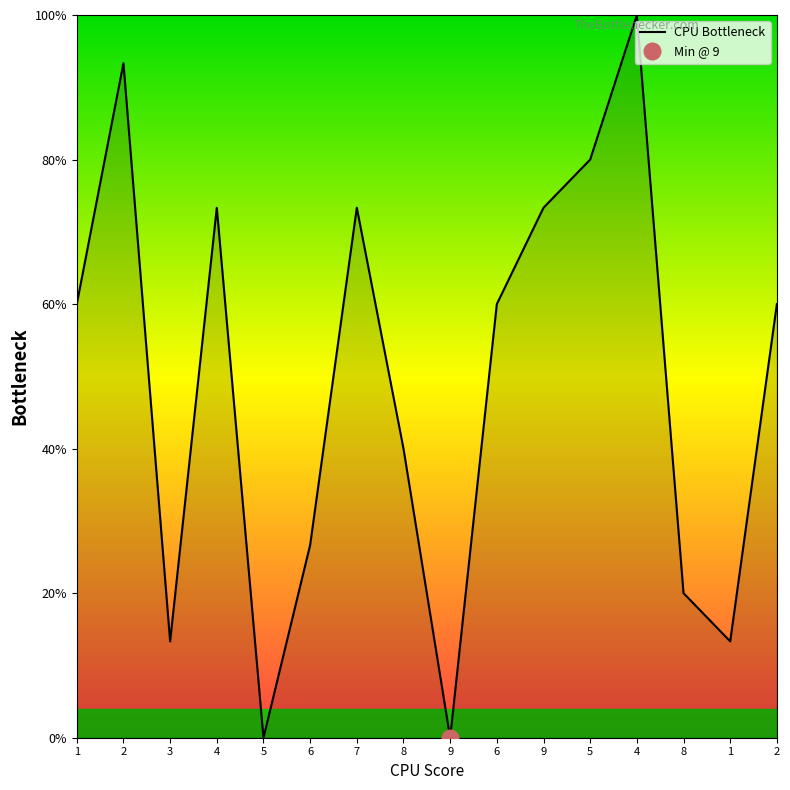

Reading left to right, transcribe all the data shown in this chart.

60.0	93.3	13.3	73.3	0.0	26.7	73.3	40.0	0.0	60.0	73.3	80.0	100.0	20.0	13.3	60.0